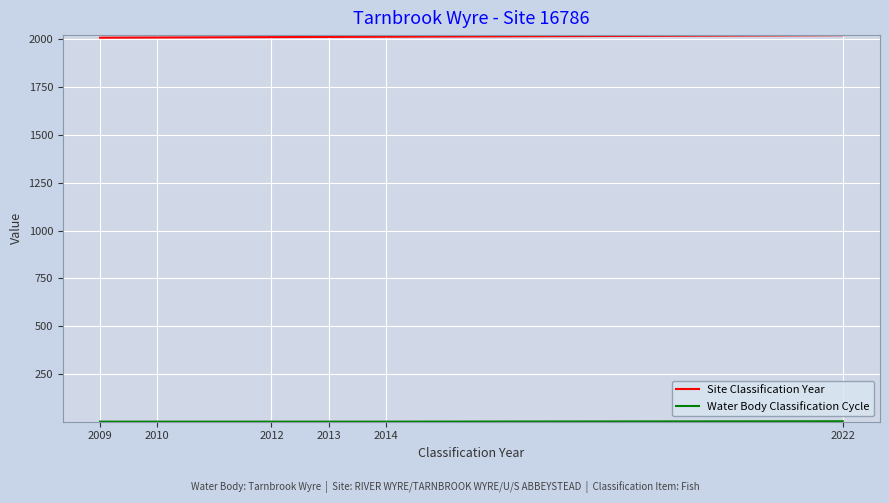

How many lines are shown in the chart?

2